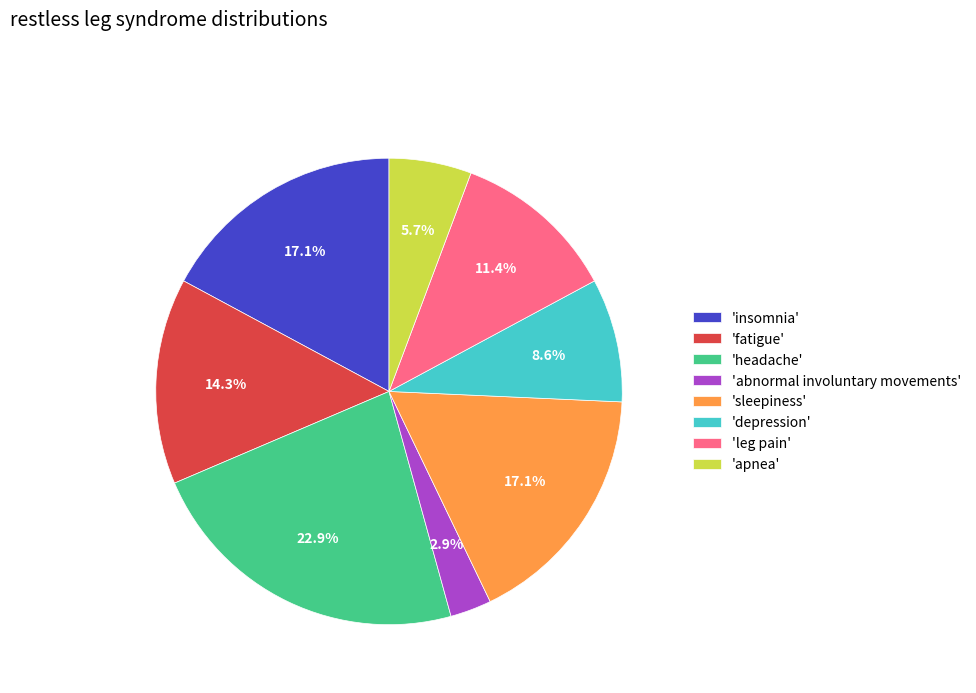

Between 'fatigue' and 'apnea', which is larger?

'fatigue'